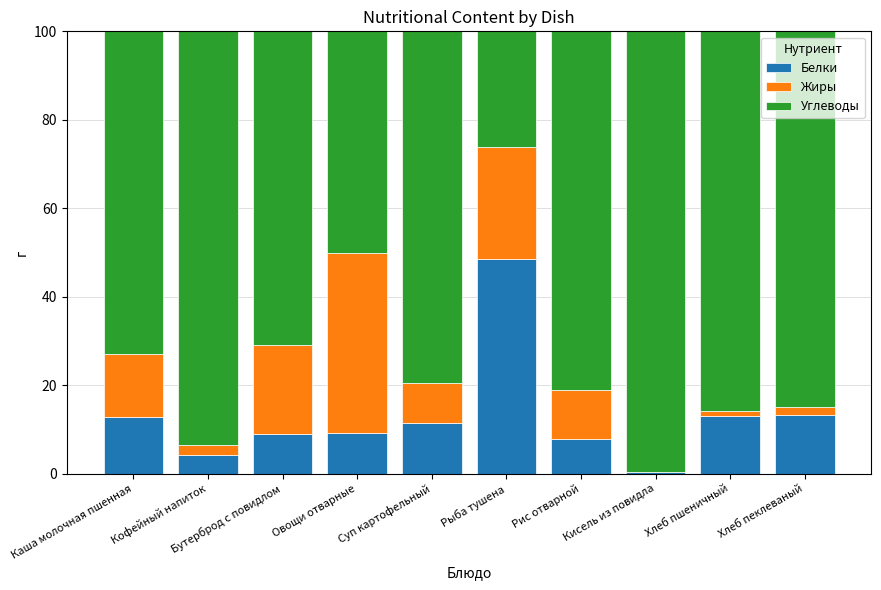

What is the total value across all series at Овощи отварные?

100.0